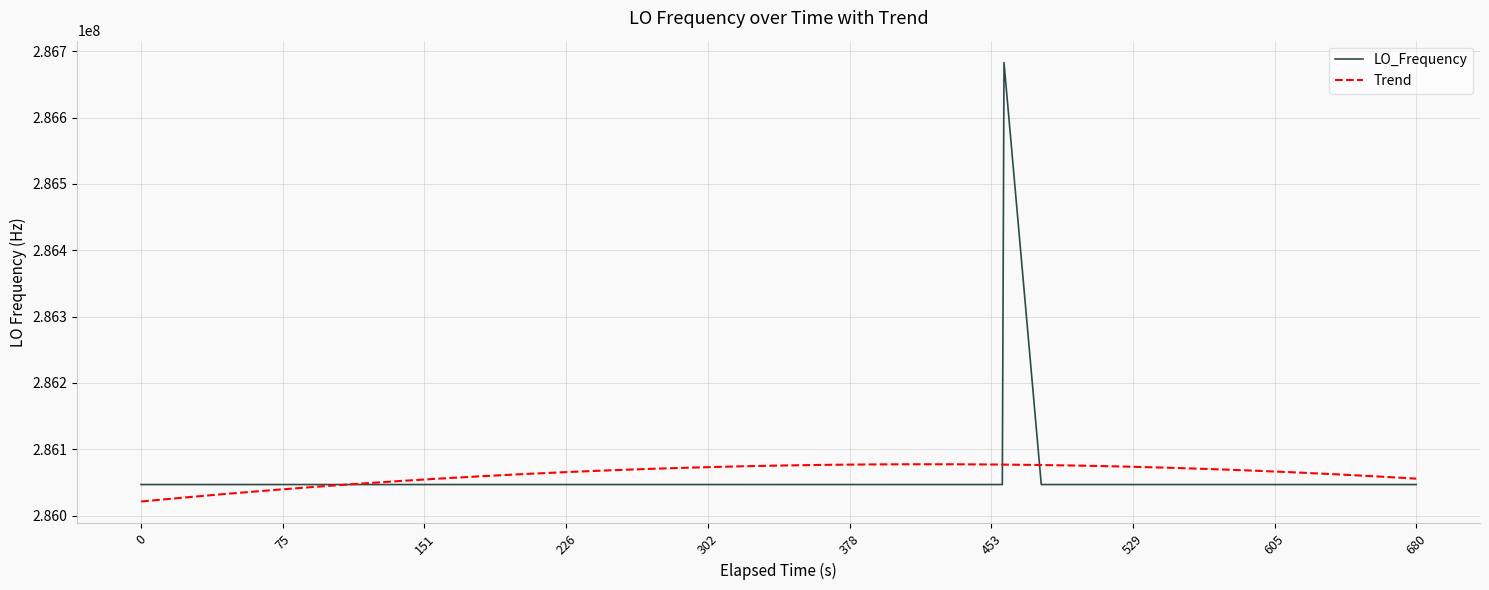

What is the lowest value of the LO_Frequency series?

286046996.8